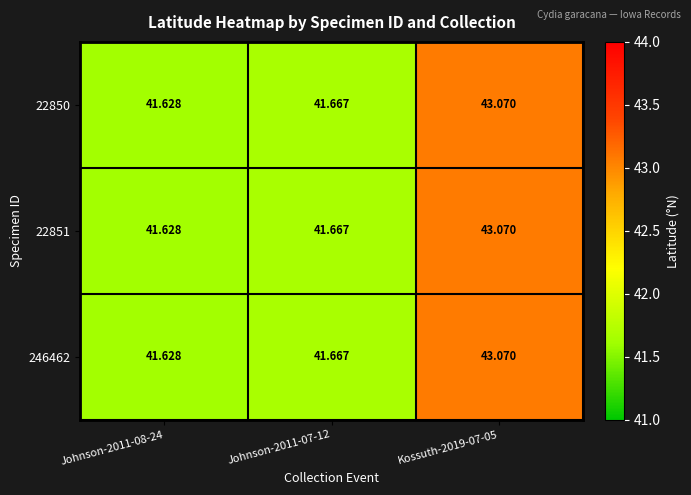

Is the value of 22850 at Johnson-2011-07-12 greater than the value of 246462 at Johnson-2011-08-24?

Yes